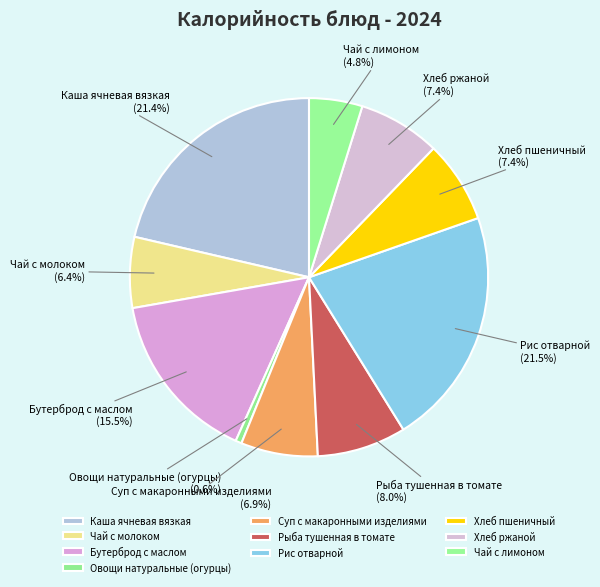

What is the smallest slice in the pie chart?

Овощи натуральные (огурцы)